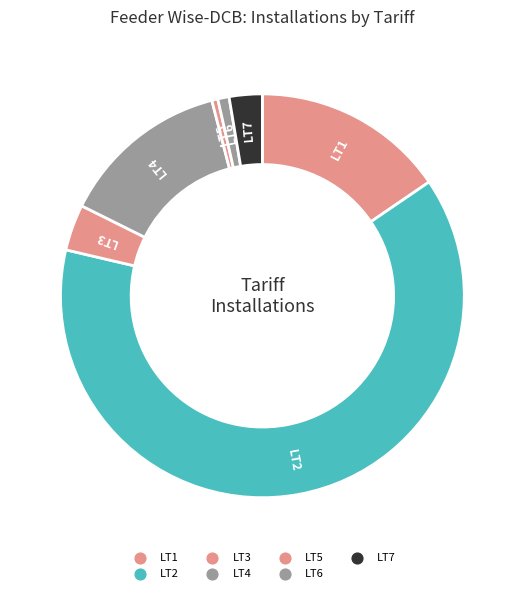

Count the number of slices in the pie.

7